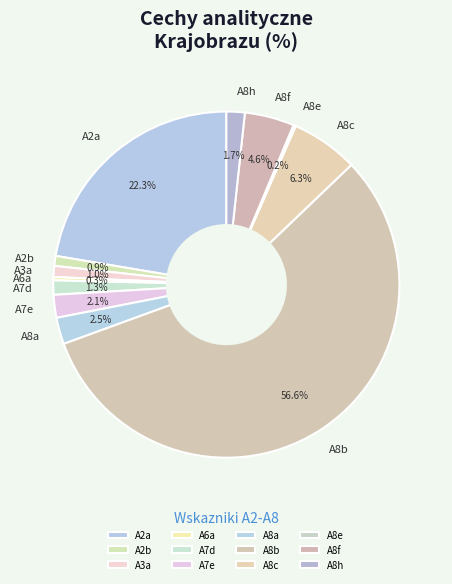

To the nearest percent, what portion does A7e represent?

2%